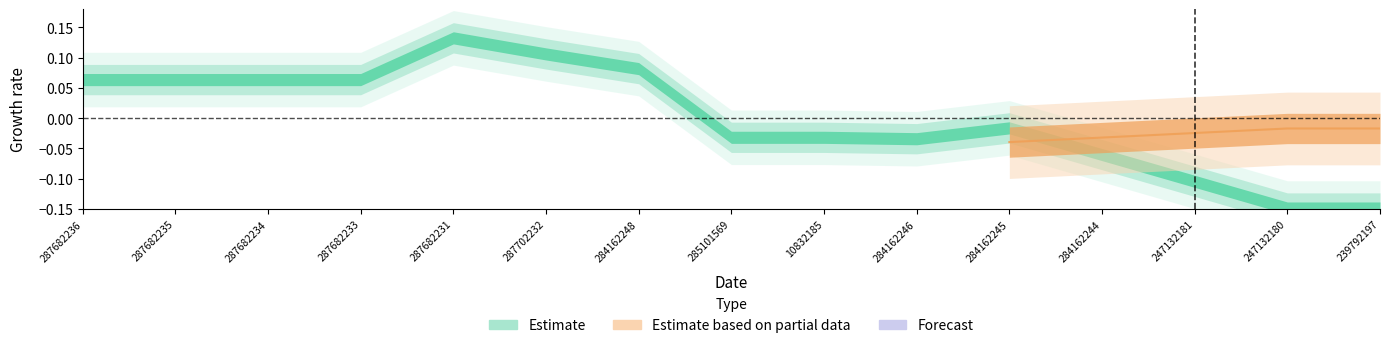

Does the chart have visible grid lines?

No